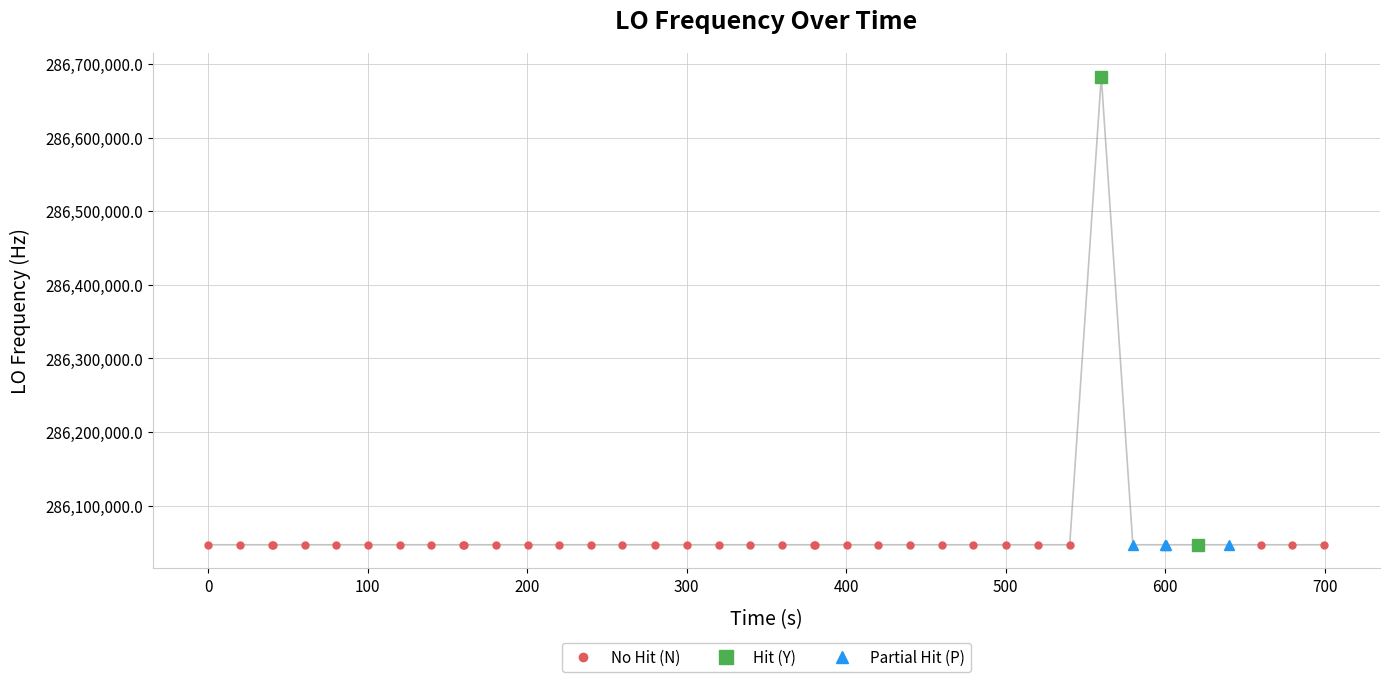

How many data points are less than 286046998?

15